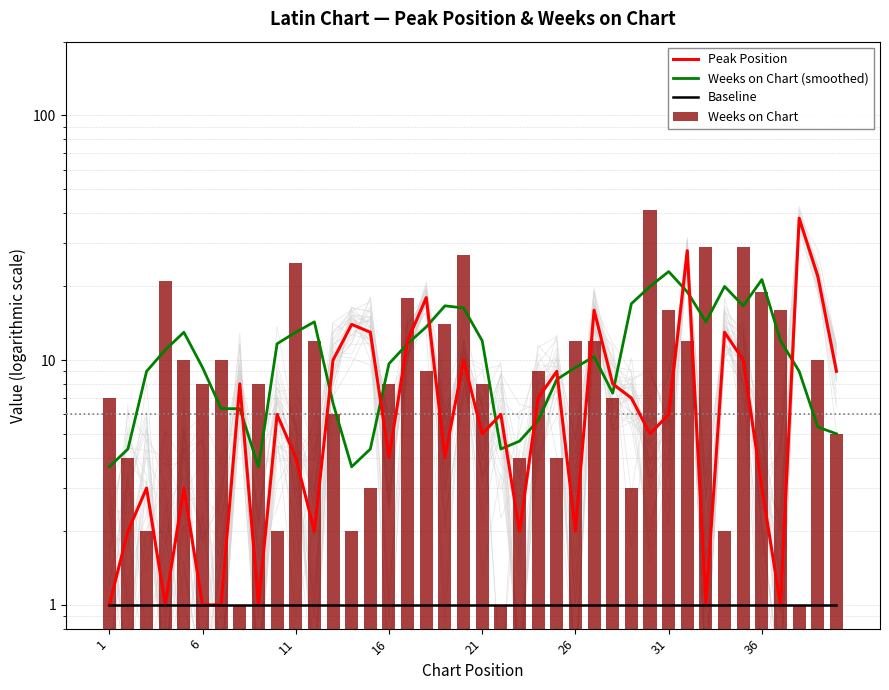

What is the sum of all Weeks on Chart values?

437.0